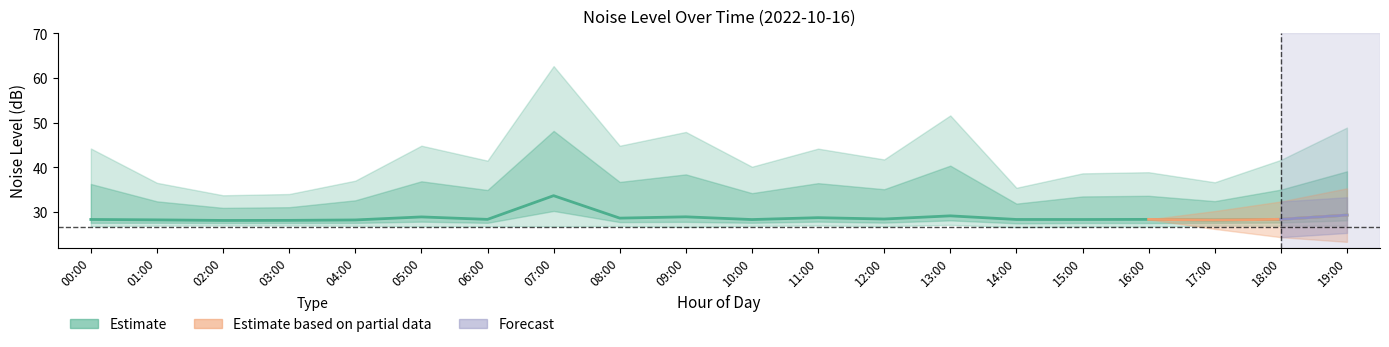

How many interior local peaks (higher than both neighbors) does the data have?

6